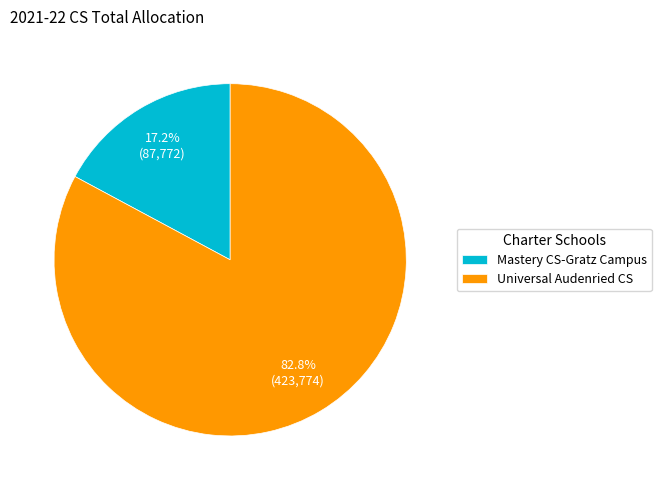

What is the majority slice?

Universal Audenried CS